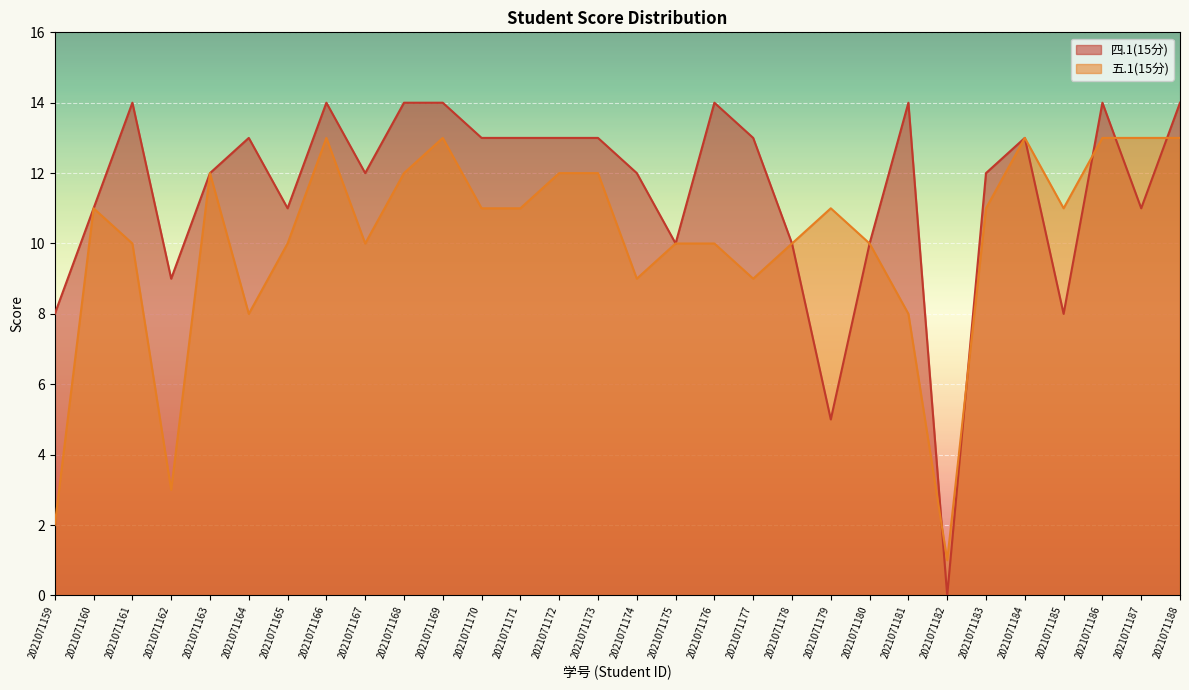

Reading left to right, what are all the values shown in this chart?

四.1(15分): 8	11	14	9	12	13	11	14	12	14	14	13	13	13	13	12	10	14	13	10	5	10	14	0	12	13	8	14	11	14
五.1(15分): 2	11	10	3	12	8	10	13	10	12	13	11	11	12	12	9	10	10	9	10	11	10	8	1	11	13	11	13	13	13